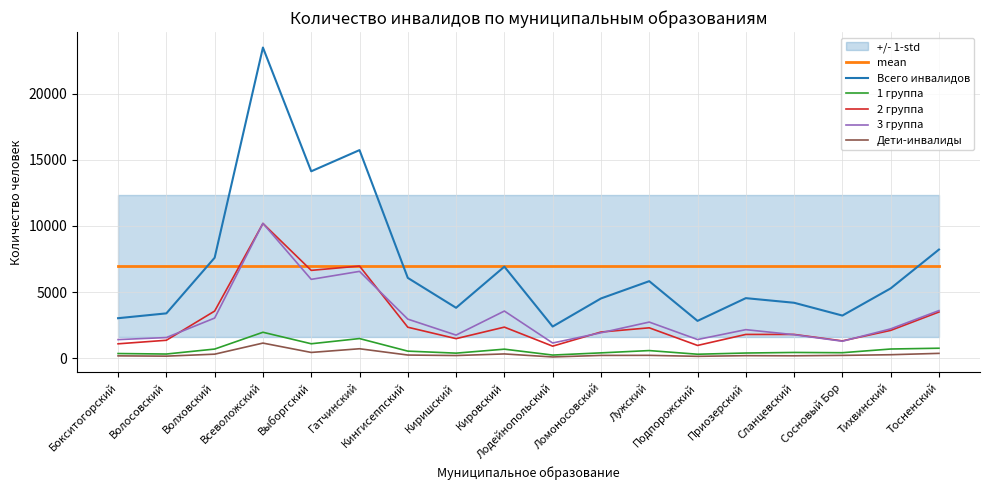

True or false: 1 группа and Дети-инвалиды intersect in this chart.

False